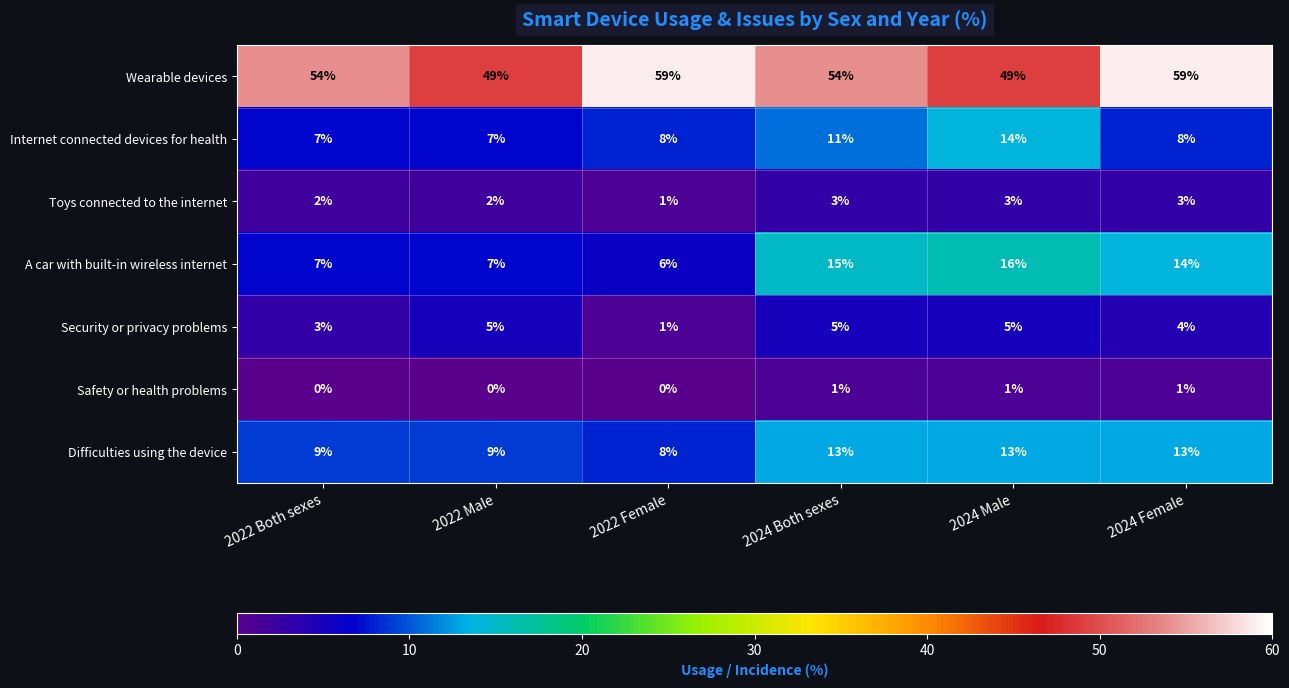

List the series in order of their peak value, lowest first.

Safety or health problems, Toys connected to the internet, Security or privacy problems, Difficulties using the device, Internet connected devices for health, A car with built-in wireless internet, Wearable devices